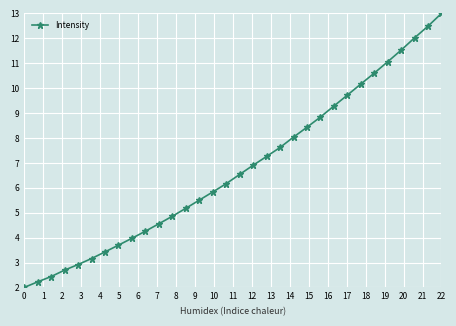

What is the average value?

6.8